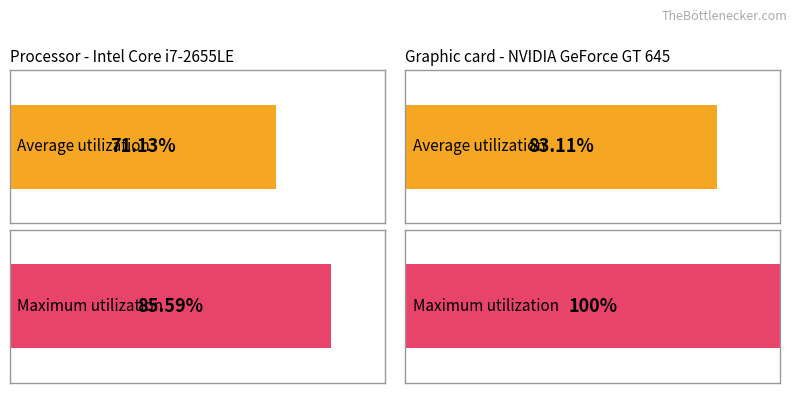

The value of Maximum utilization at 17 is 16.0. True or false?

False